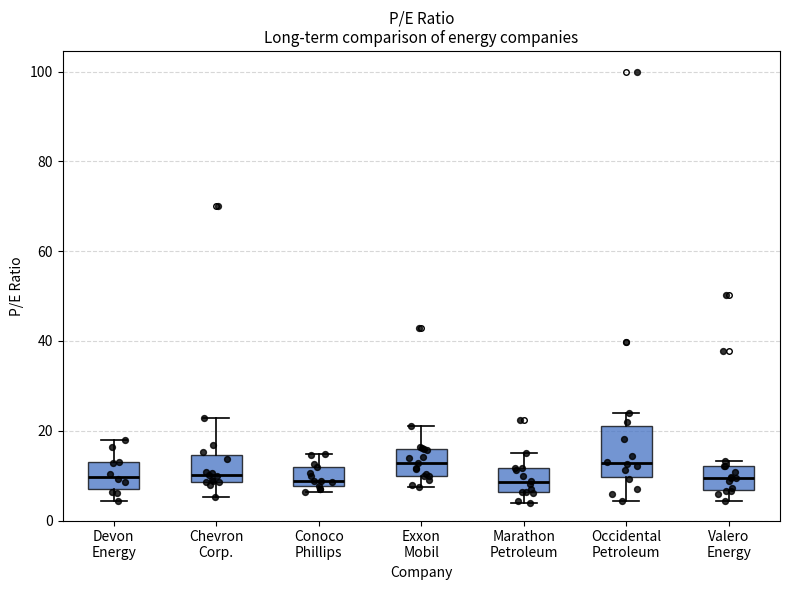

Reading left to right, transcribe this box plot: for each box, give where its median line is, the range the box spans, and where its two whiskers end, as read against the y-axis. The values are not printed on the chart, so give them approximately, as read against the axis.

Devon Energy: median 10, box 6 to 14, whiskers 4 to 18
Chevron Corp.: median 10, box 8 to 14, whiskers 6 to 22
Conoco Phillips: median 8 (just above the box's lower edge), box 8 to 12, whiskers 6 to 14
Exxon Mobil: median 12, box 10 to 16, whiskers 8 to 20
Marathon Petroleum: median 8, box 6 to 12, whiskers 4 to 16
Occidental Petroleum: median 12, box 10 to 22, whiskers 4 to 24
Valero Energy: median 10, box 6 to 12, whiskers 4 to 14